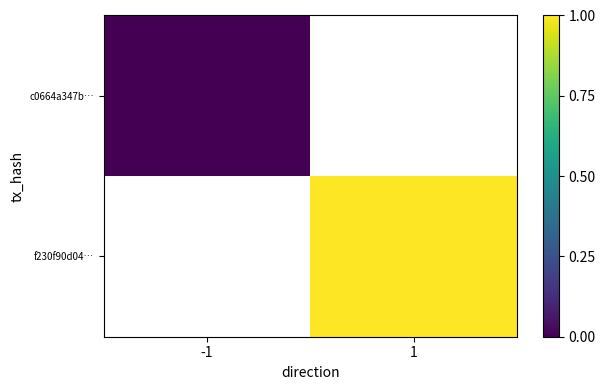

Is the value of f230f90d04… at -1 greater than the value of c0664a347b… at -1?

No